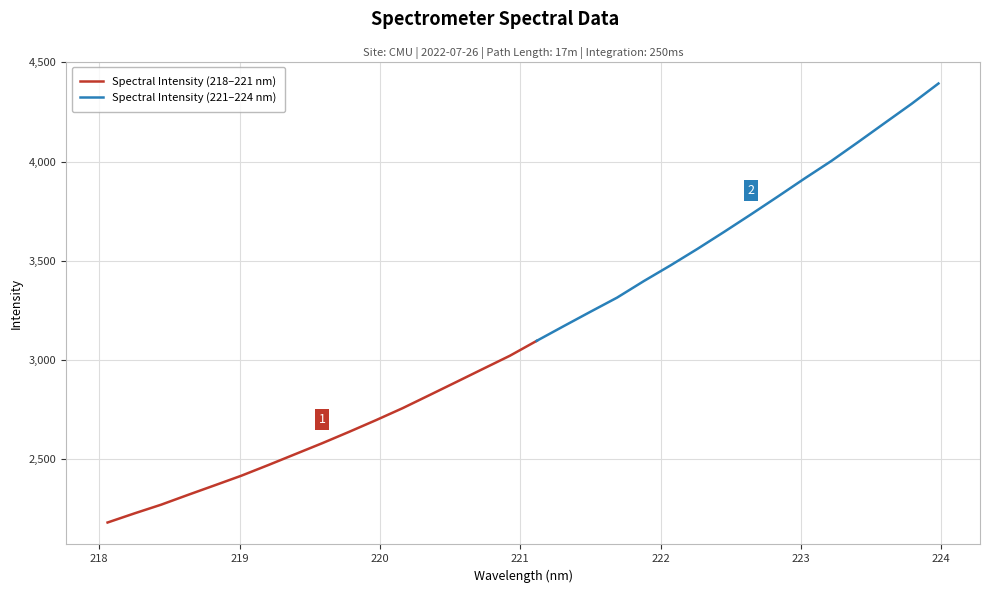

Count the number of values greater than 3097.

16